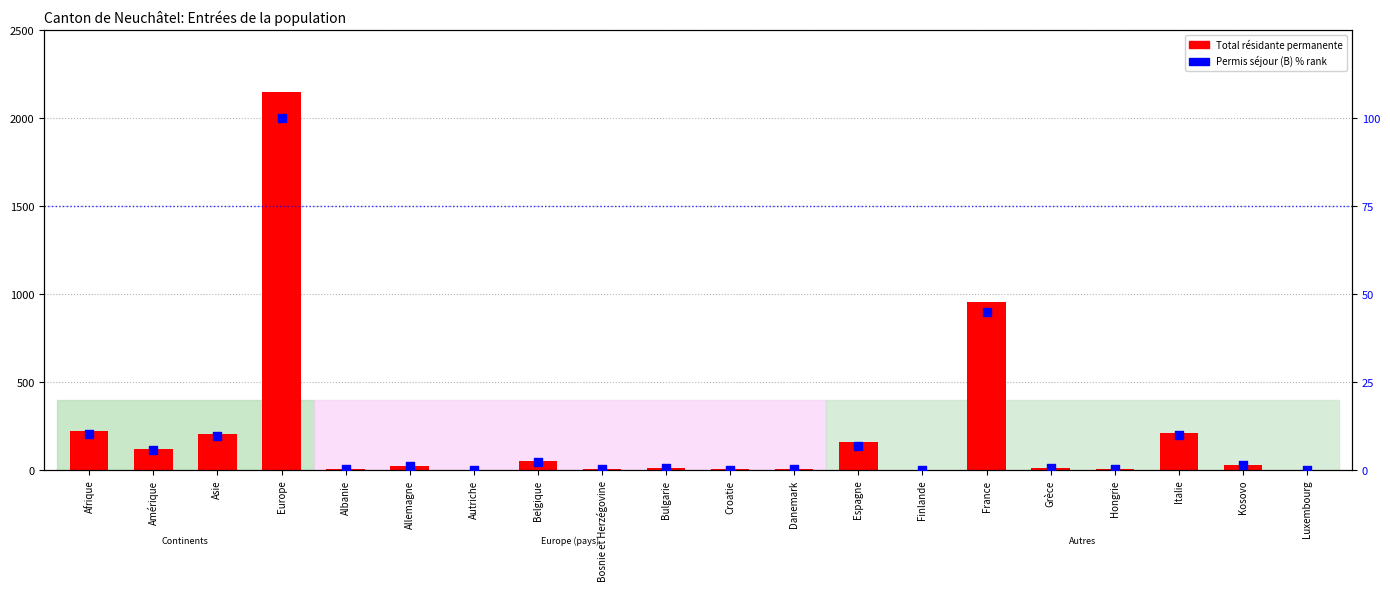

What is the total value across all series at Kosovo?

33.6